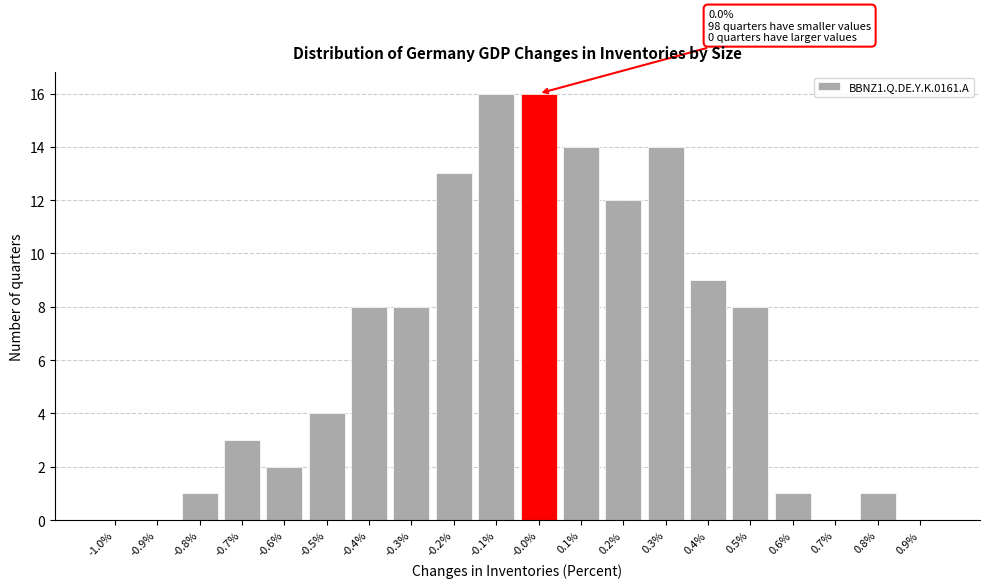

Reading left to right, extract all data points from this chart.

-1.0%=0	-0.9%=0	-0.8%=1	-0.7%=3	-0.6%=2	-0.5%=4	-0.4%=8	-0.3%=8	-0.2%=13	-0.1%=16	-0.0%=16	0.1%=14	0.2%=12	0.3%=14	0.4%=9	0.5%=8	0.6%=1	0.7%=0	0.8%=1	0.9%=0